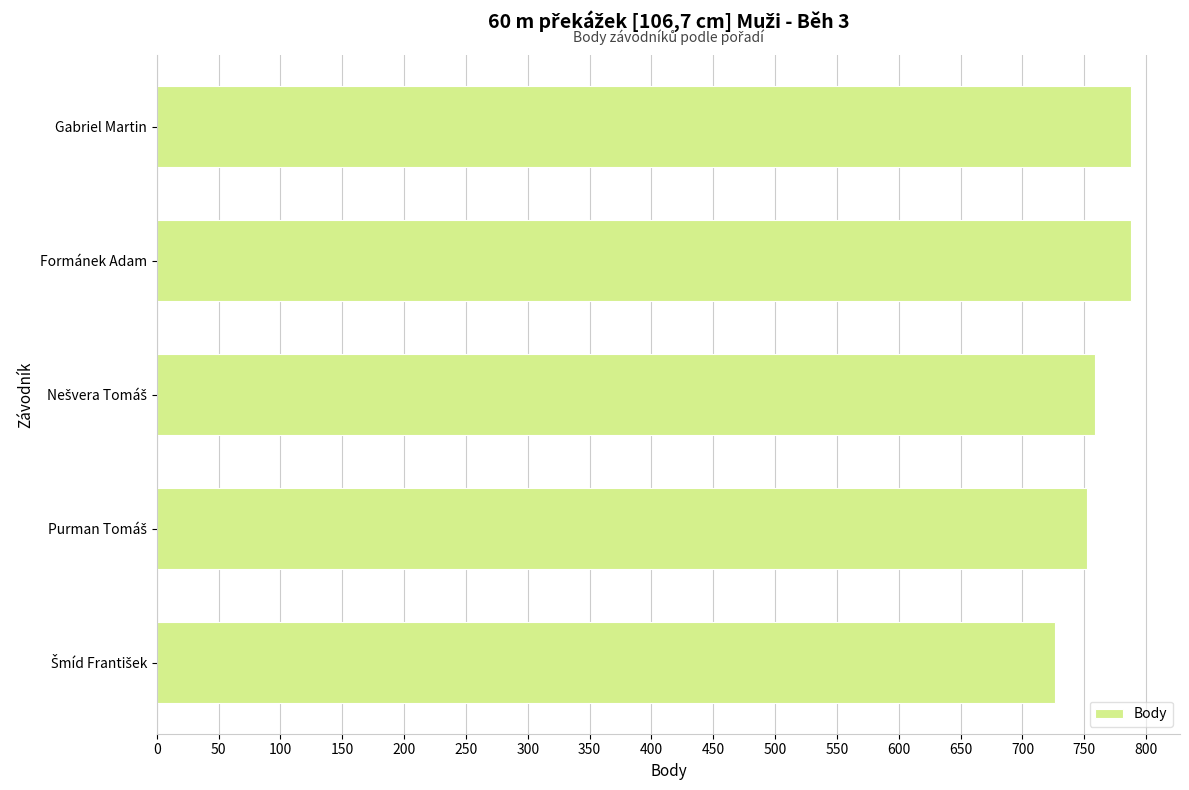

What is the greatest value displayed?

788